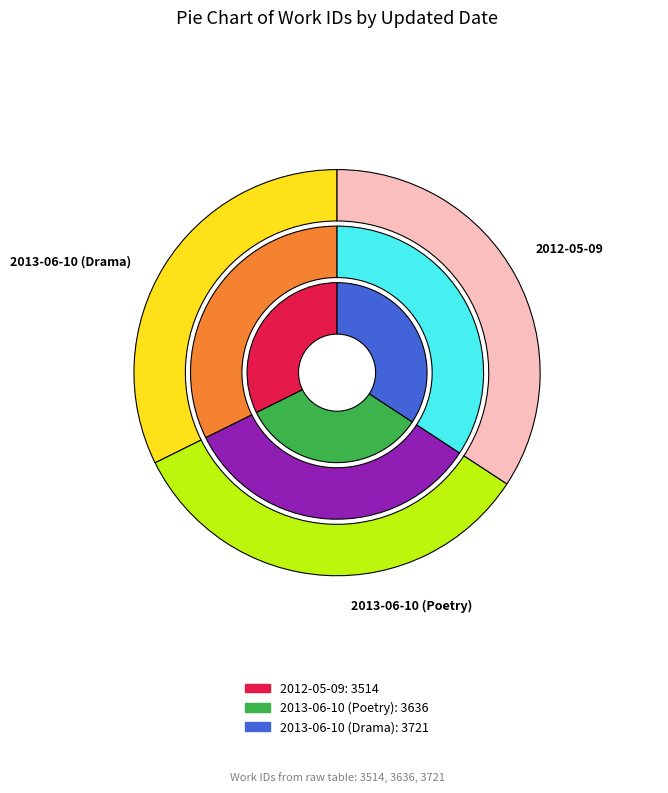

Is there any slice that represents more than half of the pie?

No